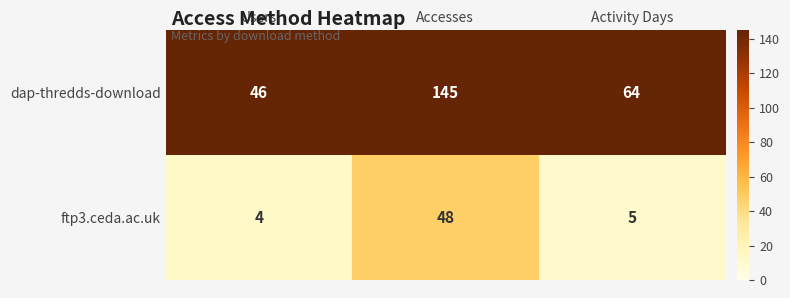

What is the sum of the ftp3.ceda.ac.uk values at Accesses and Activity Days?

53